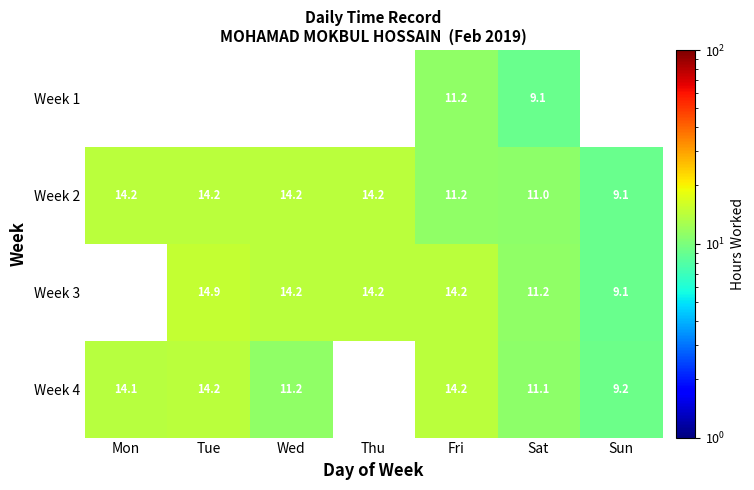

Is it true that Week 3 equals 14.2 at Wed?

True